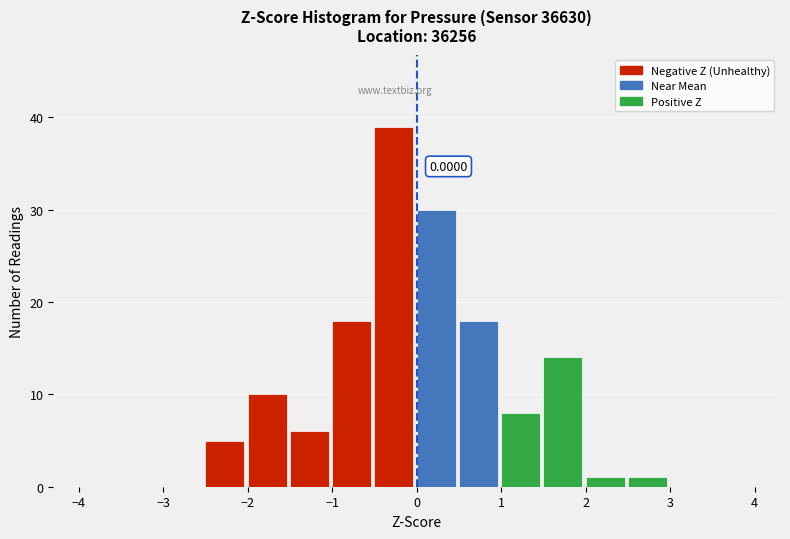

Over which range of the x-axis is the bar tallest?

-0.5 to 0.0